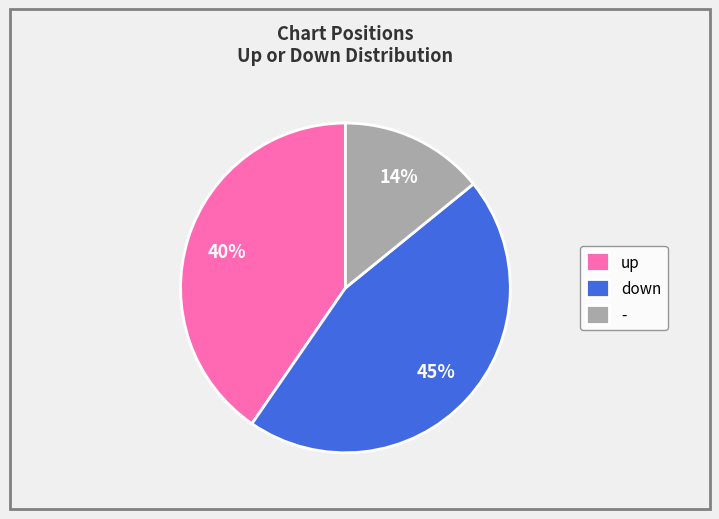

The - slice represents 24% of the pie. True or false?

False